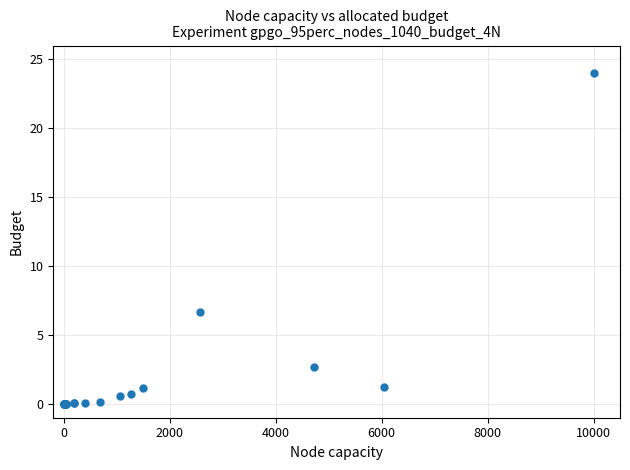

What Y value in the scatter plot is closest to 12?

6.7